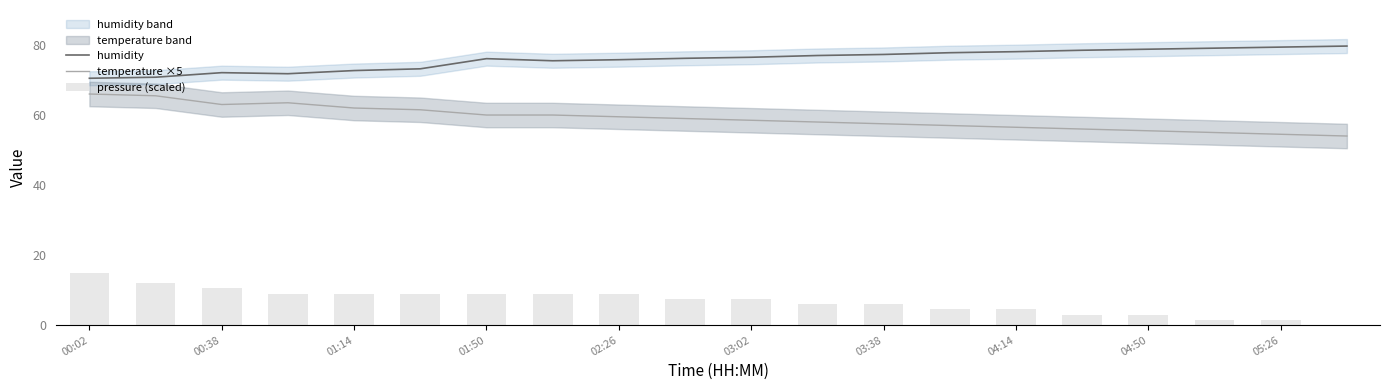

How many series are shown in this chart?

3